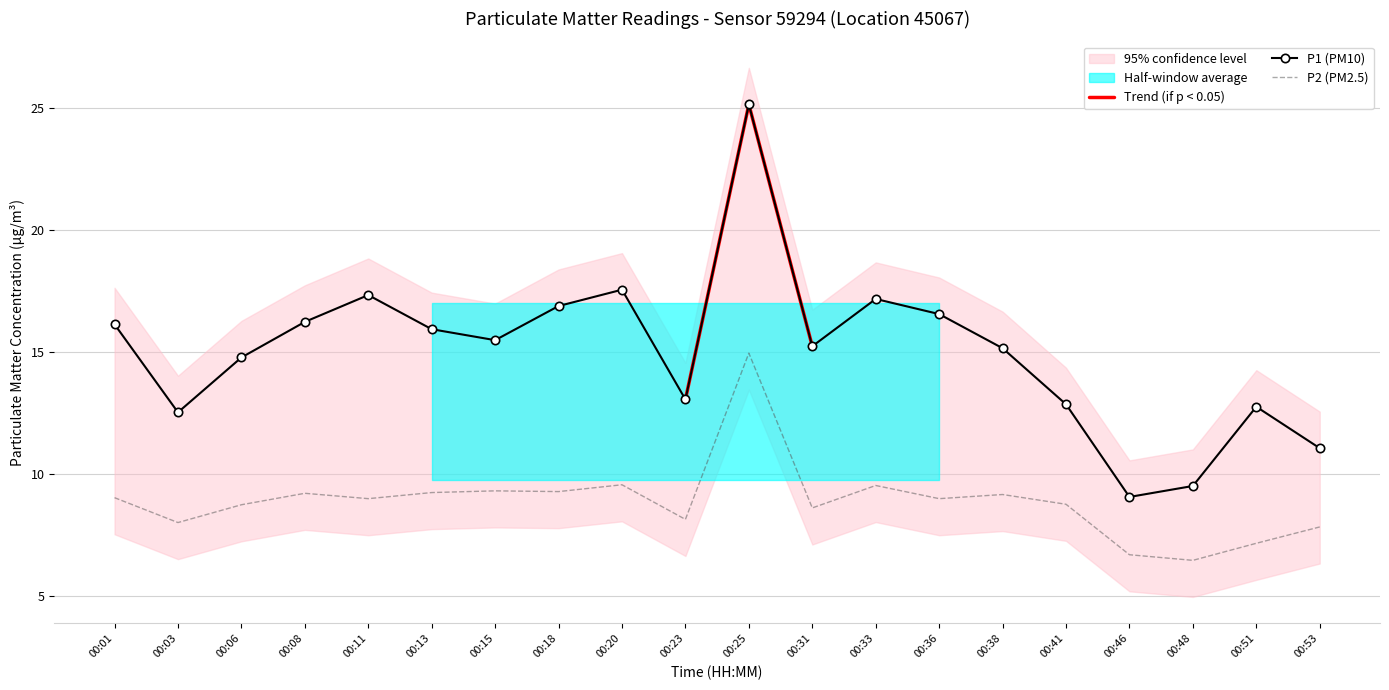

True or false: P2 and P1 cross at least once.

False